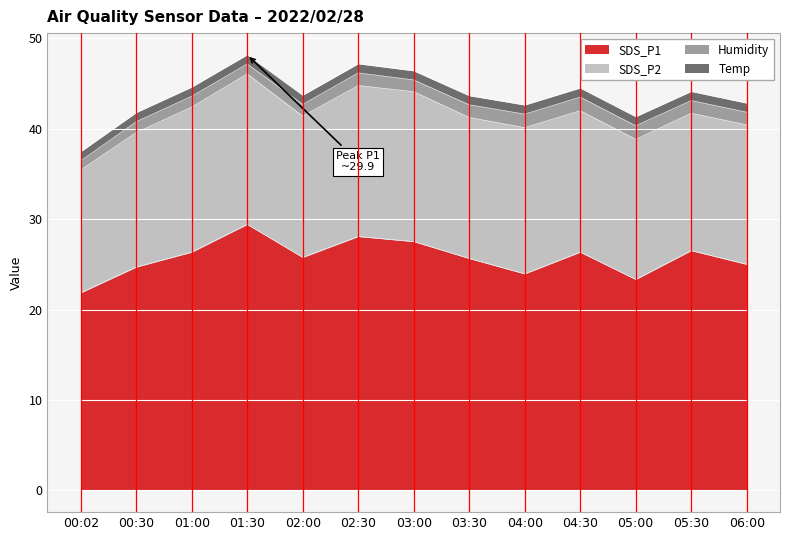

Where does the SDS_P1 series first go above 25?

01:00